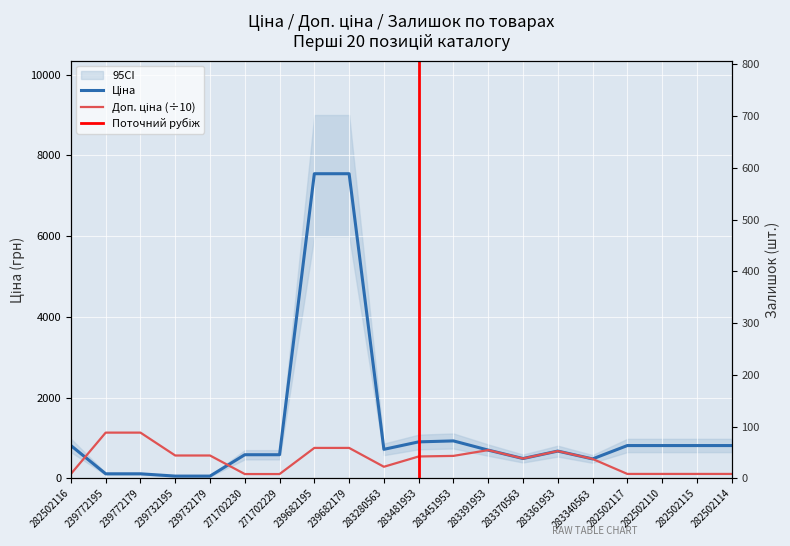

In Ціна, how many points are lower than both neighbors (excluding endpoints)?

3